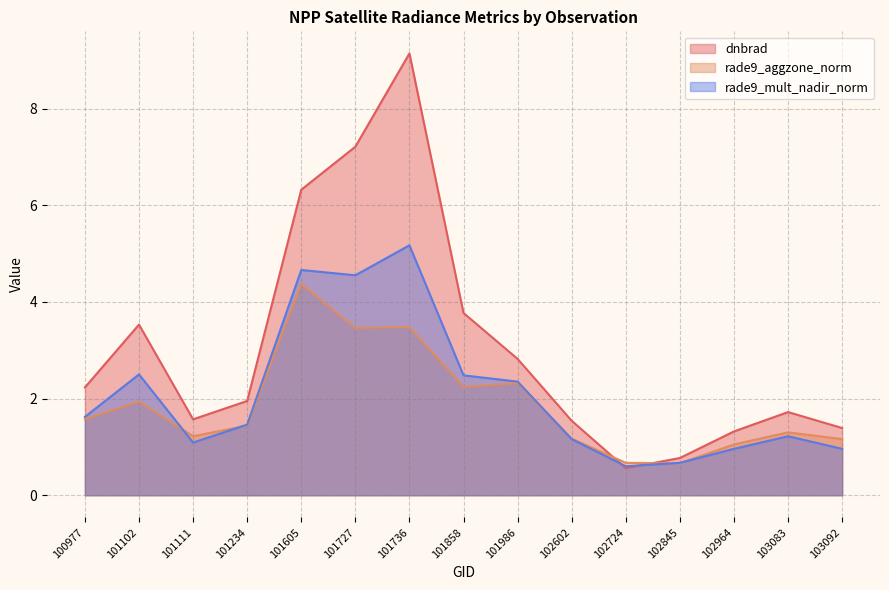

Between which two adjacent categories do rade9_aggzone_norm and rade9_mult_nadir_norm first intersect?

101102 and 101111